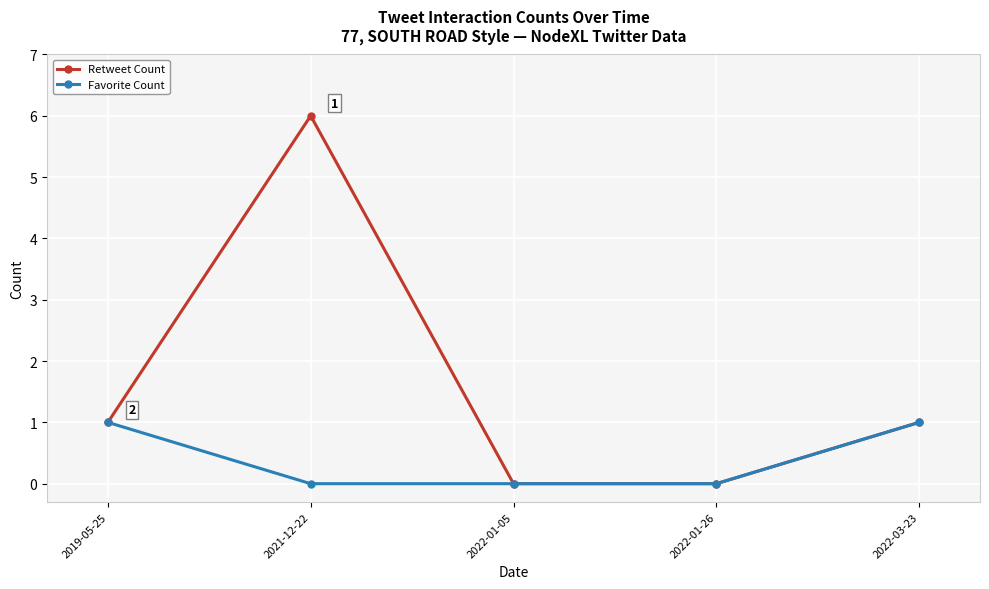

What is the label of the 4th point from the left?

2022-01-26